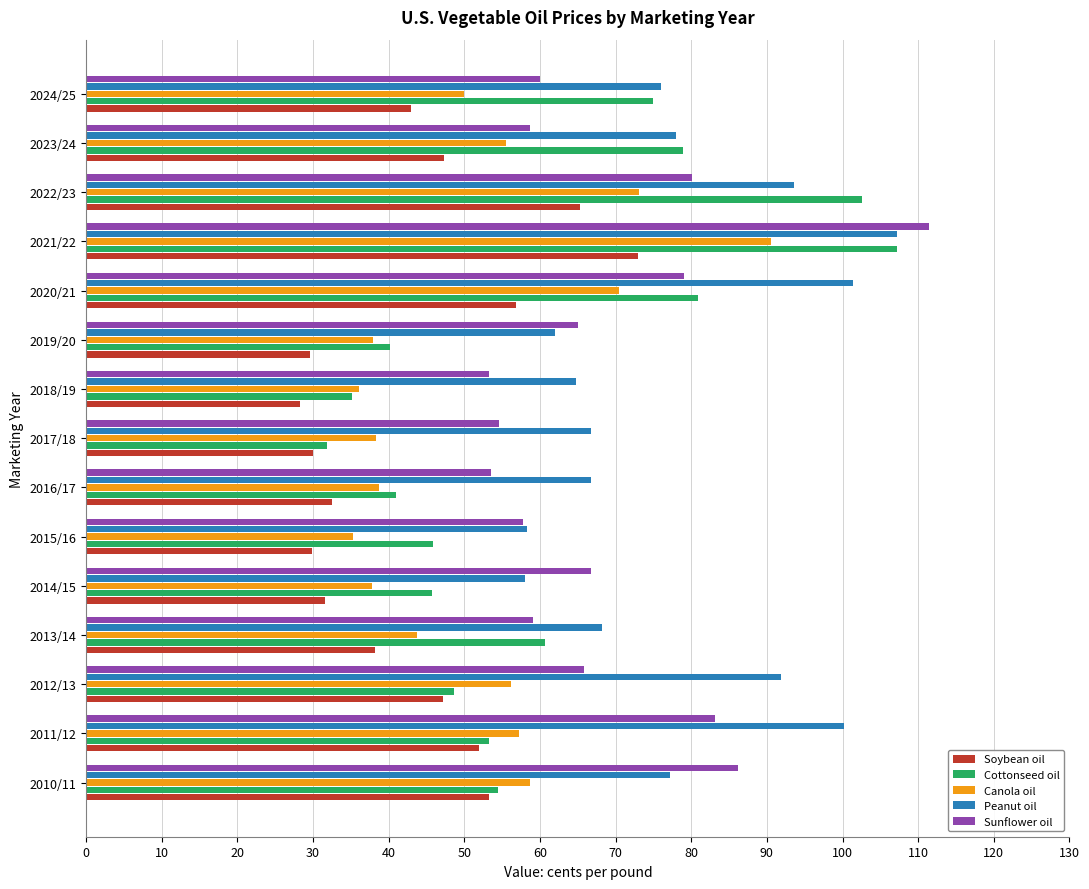

Read the Cottonseed oil value at 2016/17.

40.9